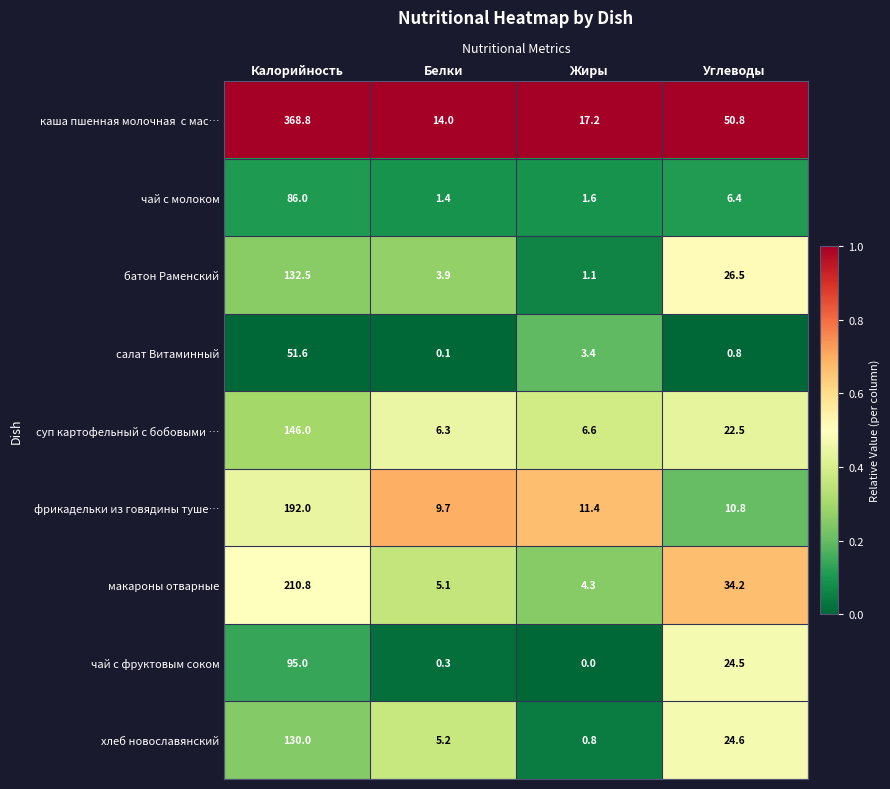

What is the difference between the салат Витаминный values at Углеводы and Калорийность?

50.8